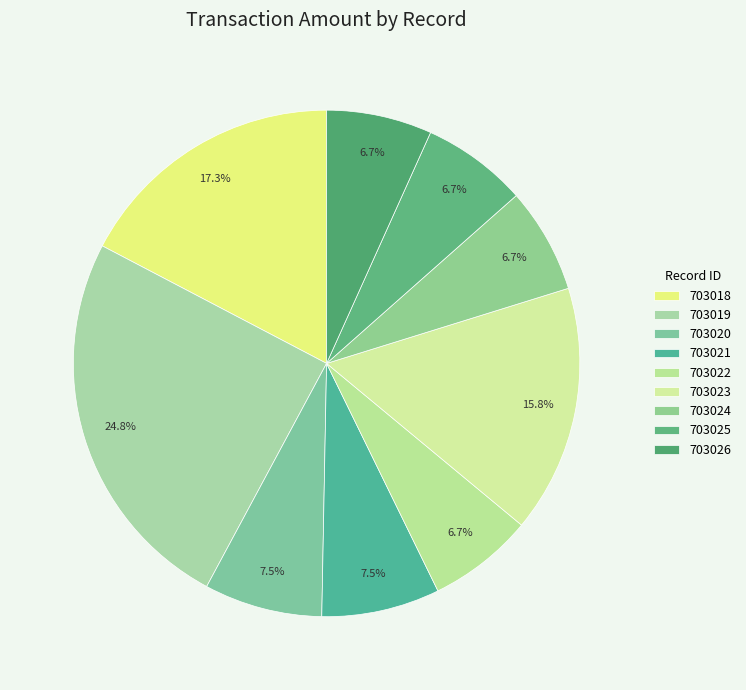

To the nearest percent, what is the average slice percentage?

11%